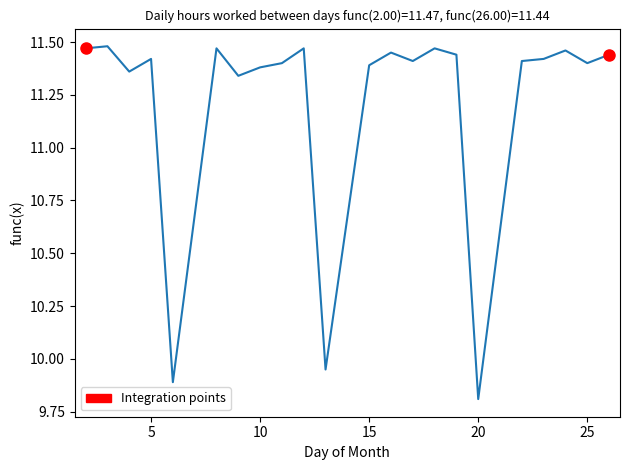

What is the smallest value displayed?

9.8